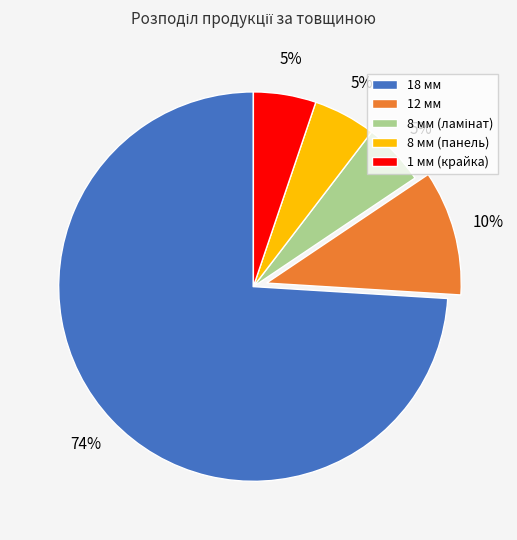

To the nearest percent, what is the average slice percentage?

20%